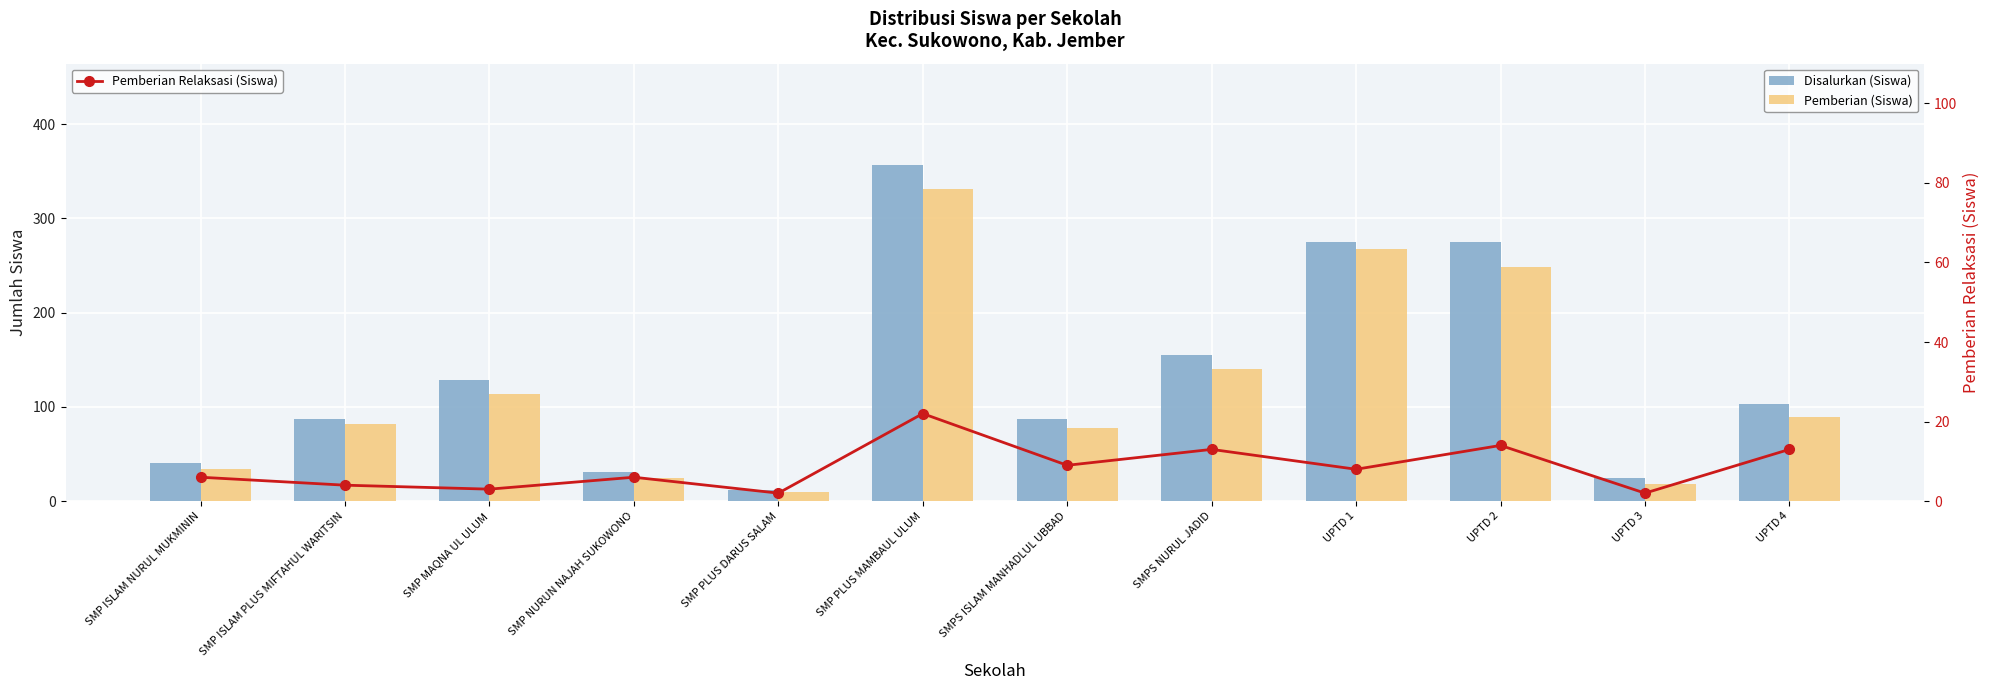

At UPTD 1, list the series in order from smallest to largest.

Pemberian Relaksasi (Siswa), Pemberian (Siswa), Disalurkan (Siswa)